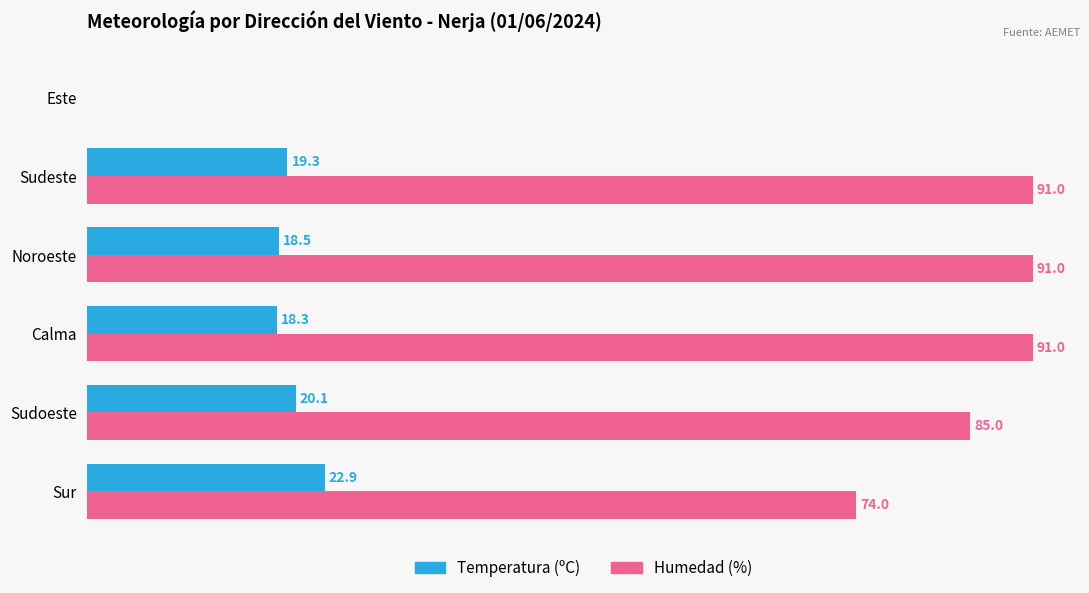

At which category is the sum across all series the highest?

Sudeste